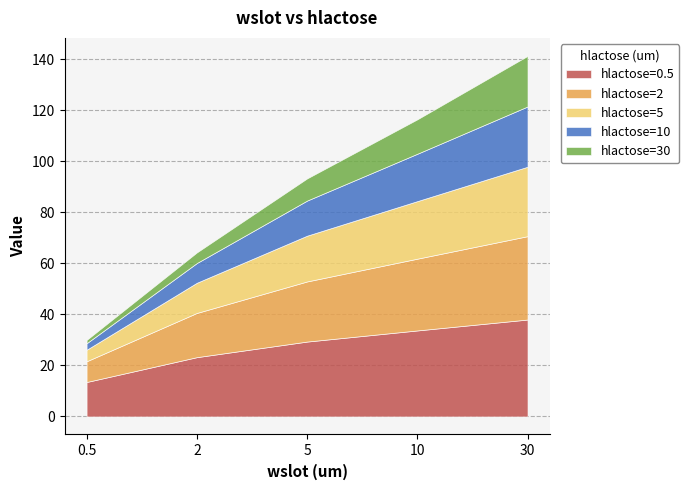

Reading left to right, transcribe all the data shown in this chart.

hlactose=0.5: 0.5=13.5	2=23.2	5=29.3	10=33.7	30=38.0
hlactose=2: 0.5=8.1	2=17.3	5=23.6	10=28.1	30=32.7
hlactose=5: 0.5=4.5	2=11.8	5=17.9	10=22.6	30=27.2
hlactose=10: 0.5=2.6	2=7.7	5=13.8	10=18.6	30=23.6
hlactose=30: 0.5=1.3	2=4.2	5=8.7	10=13.5	30=19.8